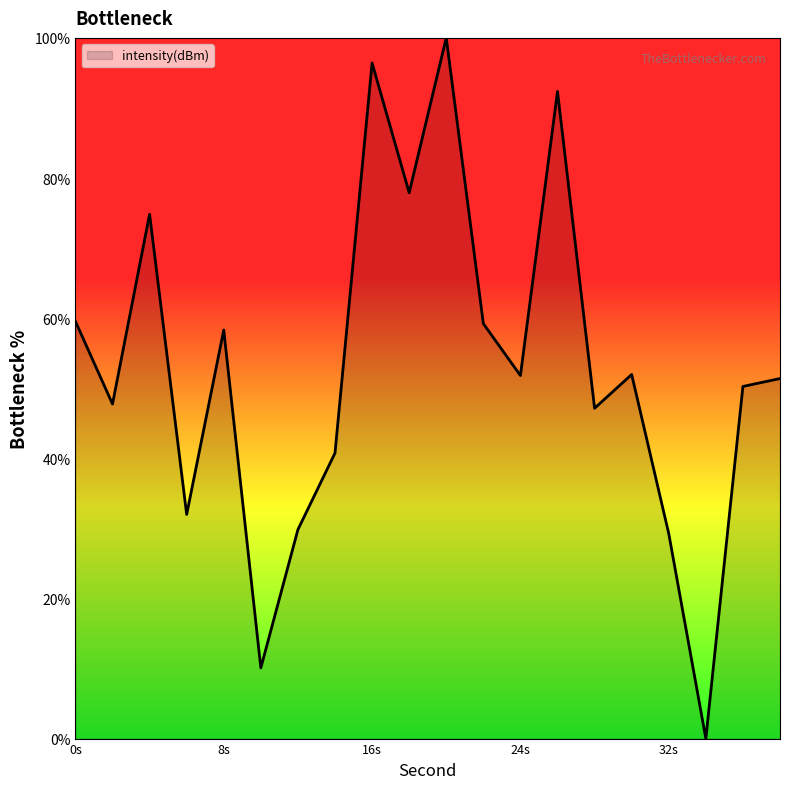

What is the difference between the maximum and minimum values?

100.0